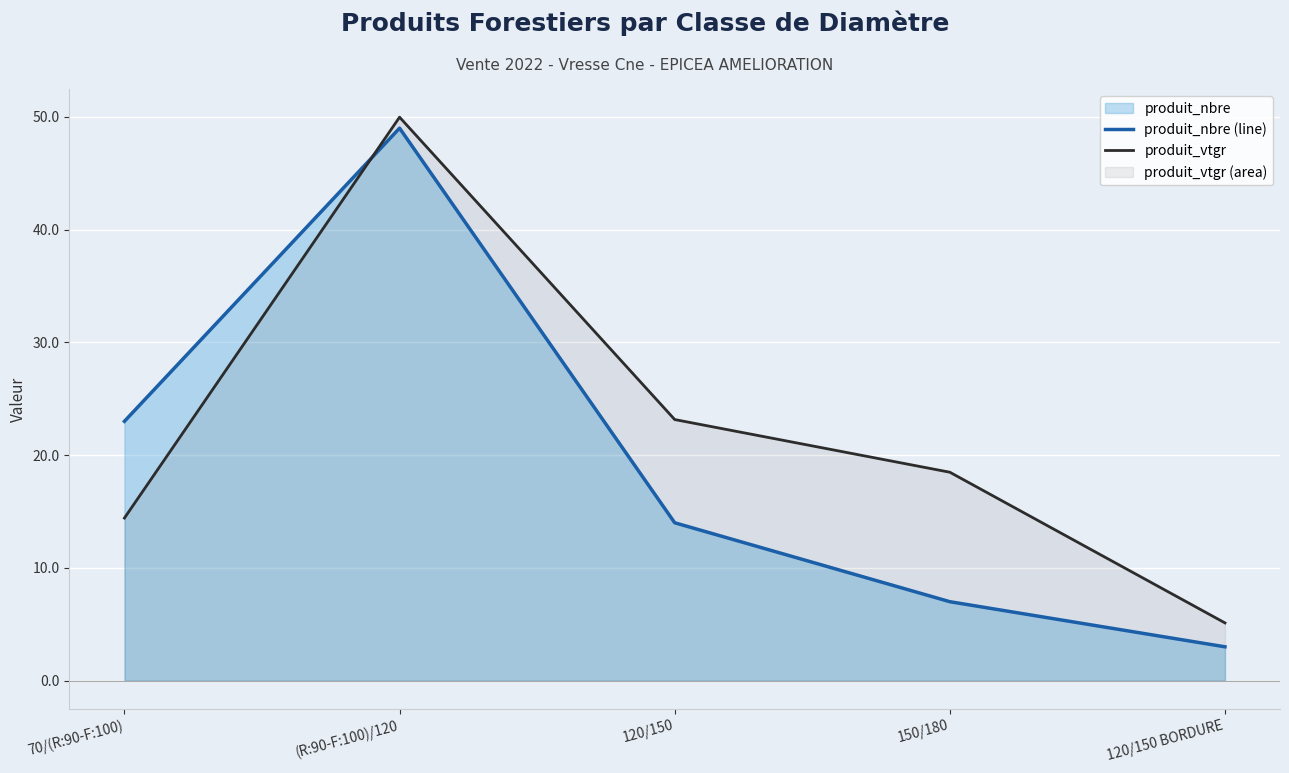

What is the minimum value for produit_nbre (line)?

3.0